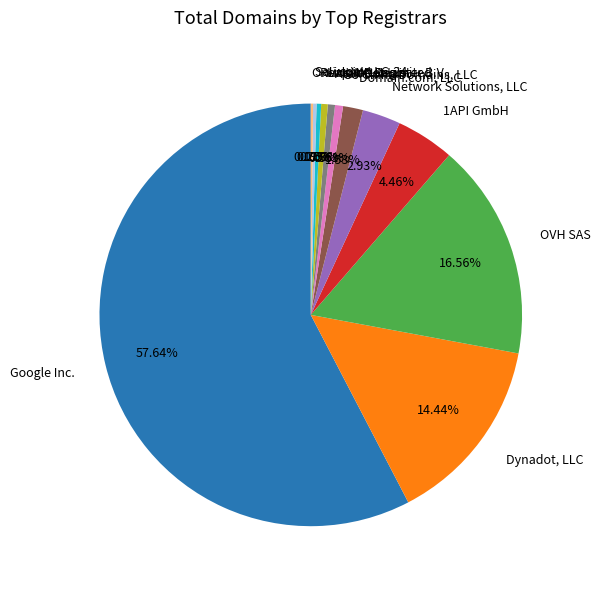

Which category has the biggest portion of the pie?

Google Inc.